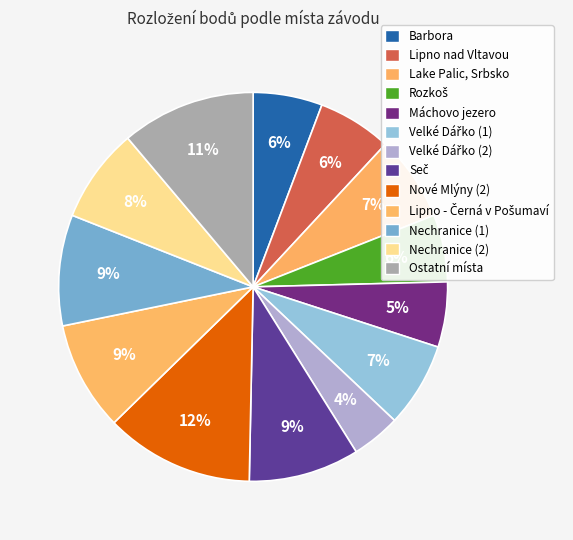

Is there a majority slice in this chart?

No